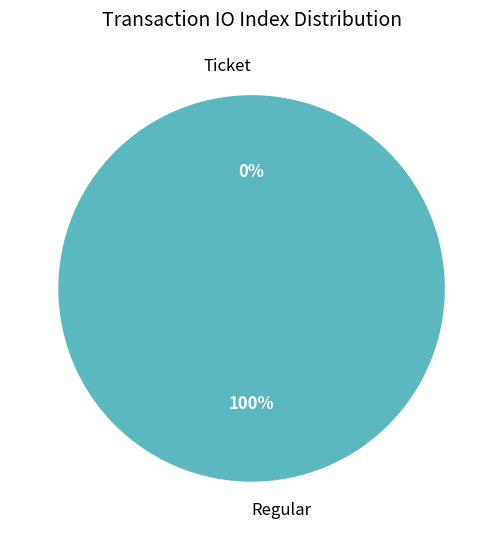

What is the largest slice in the pie chart?

Regular